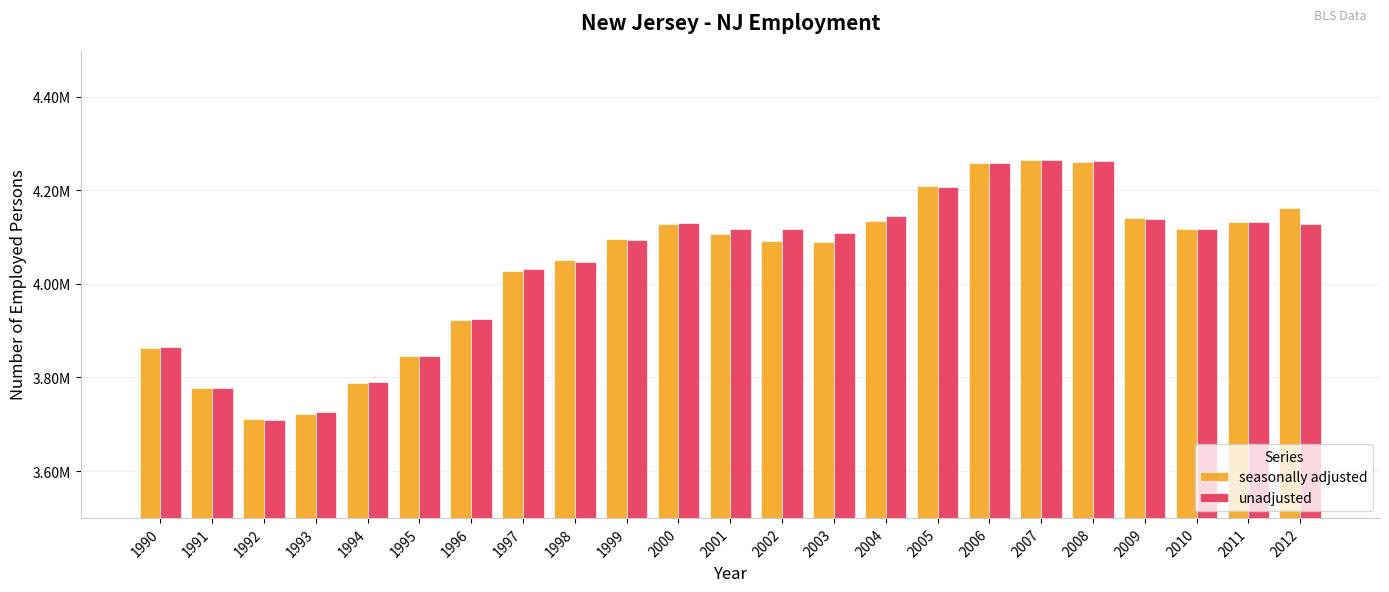

Are the bars grouped side by side (vs. stacked)?

Yes